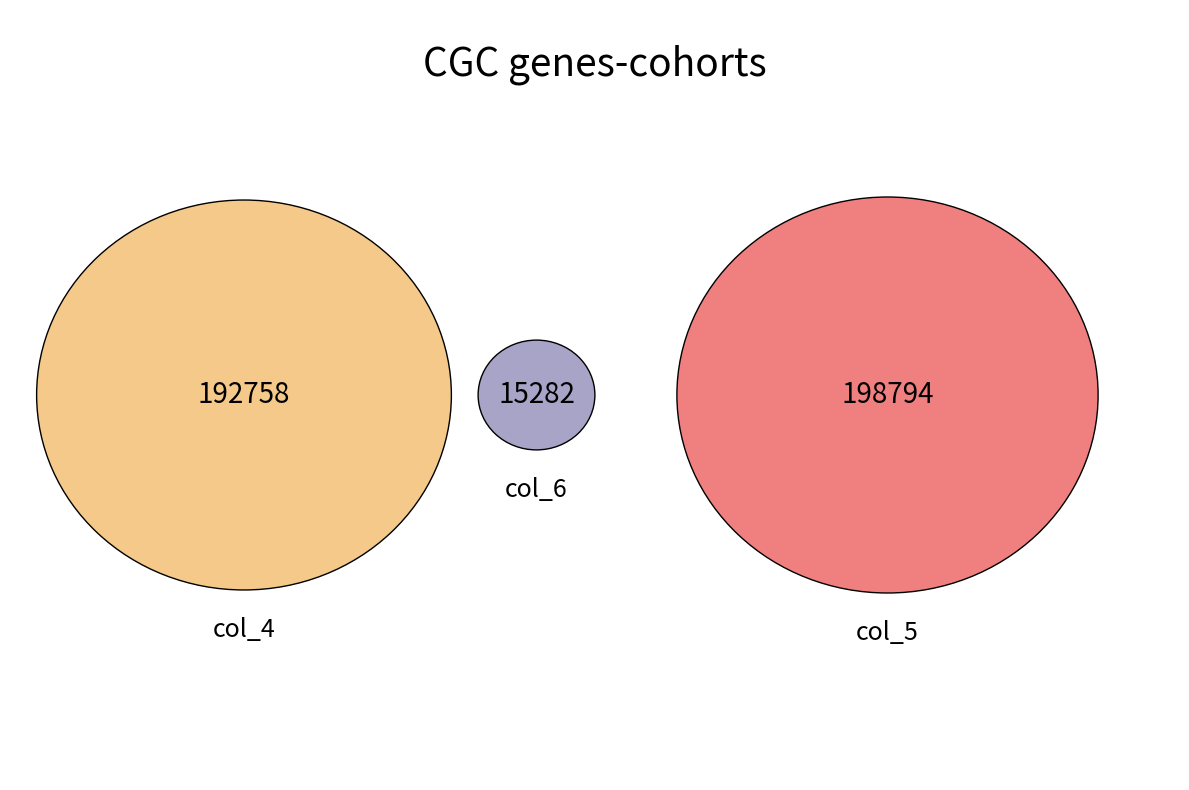

Is the sum of 12 and 6 greater than half?

No